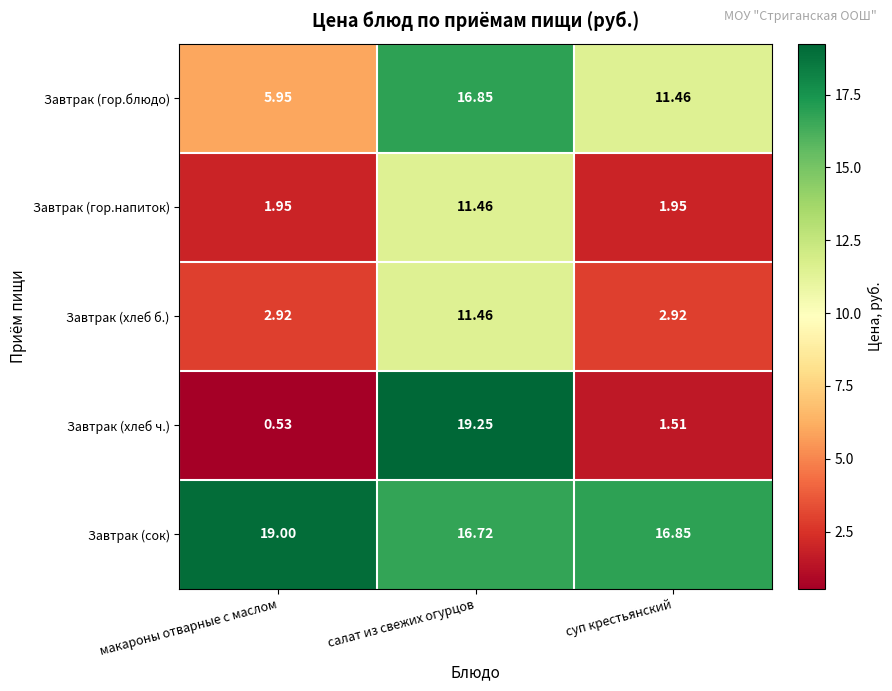

Where is Завтрак (сок) nearest to the value 17?

суп крестьянский